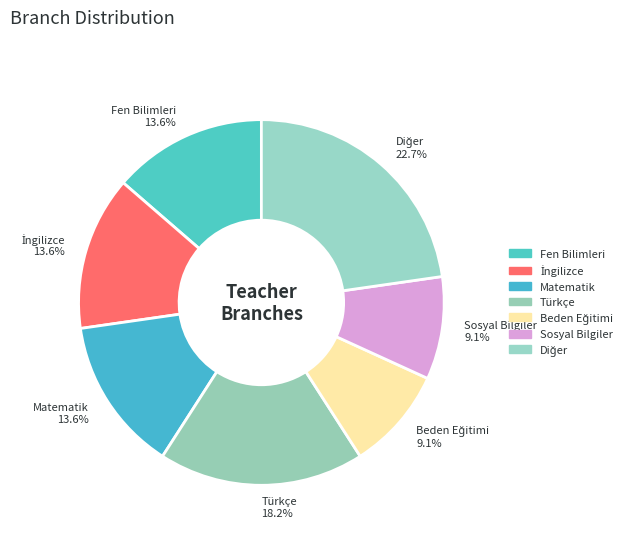

Between Fen Bilimleri and Türkçe, which is larger?

Türkçe